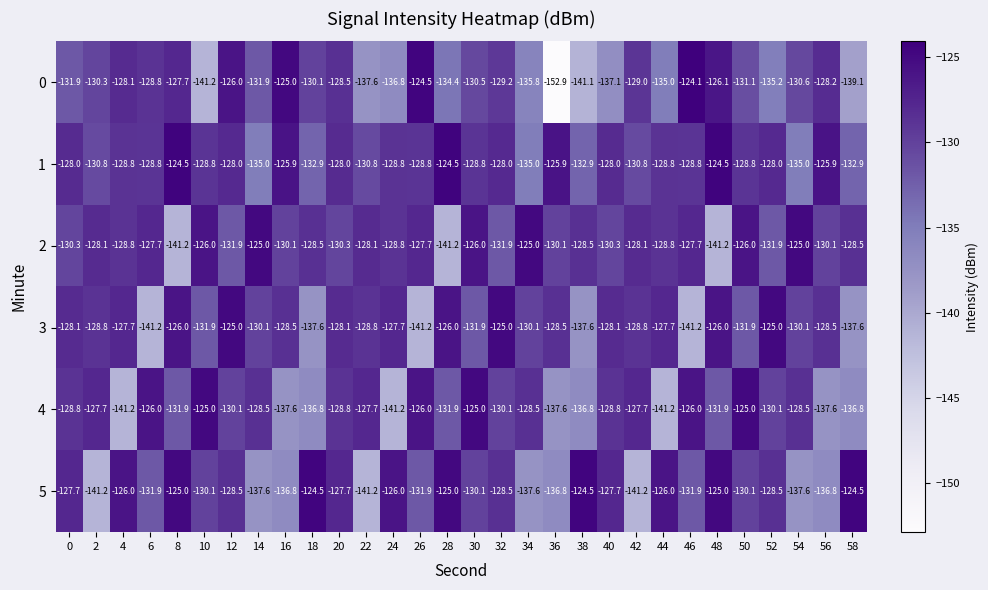

What is the difference between the 3 values at 46 and 50?

9.3